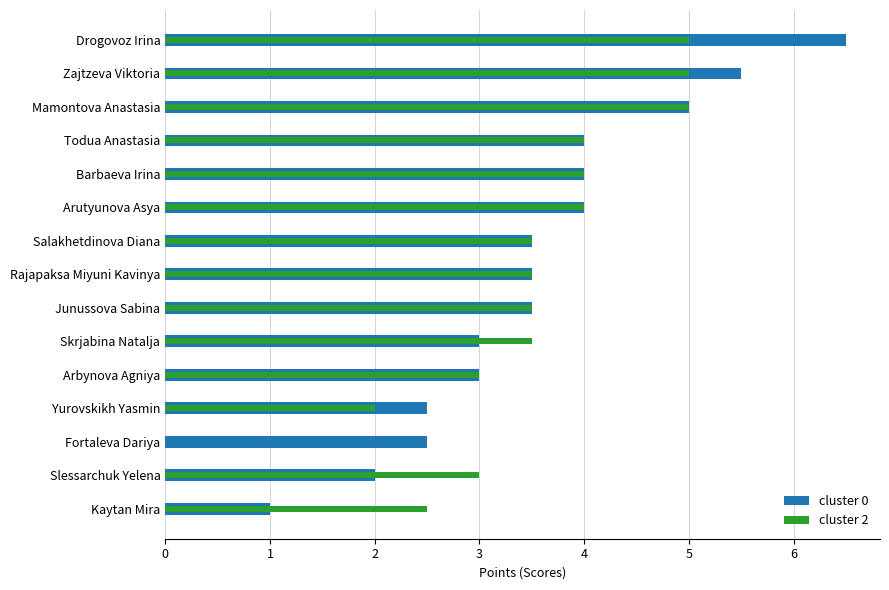

Rank the series by their maximum value, from lowest to highest.

cluster 2, cluster 0